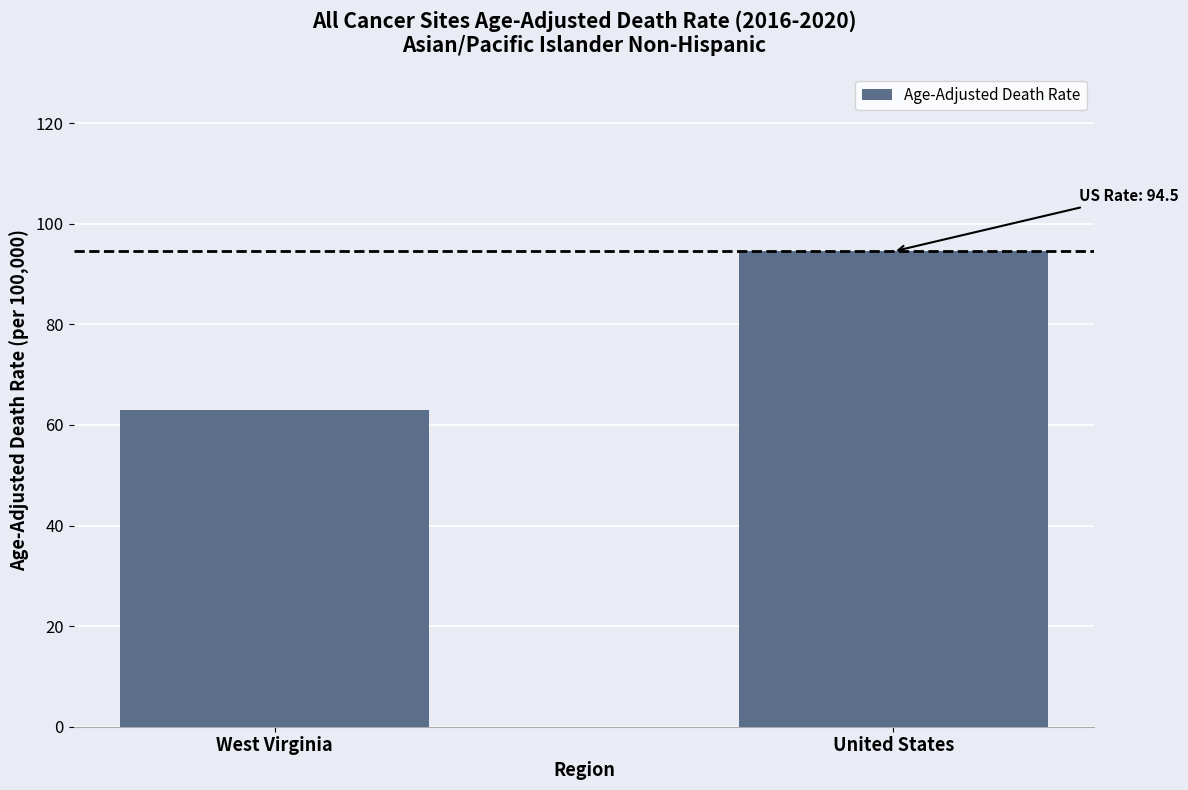

How many bars are there in total?

2